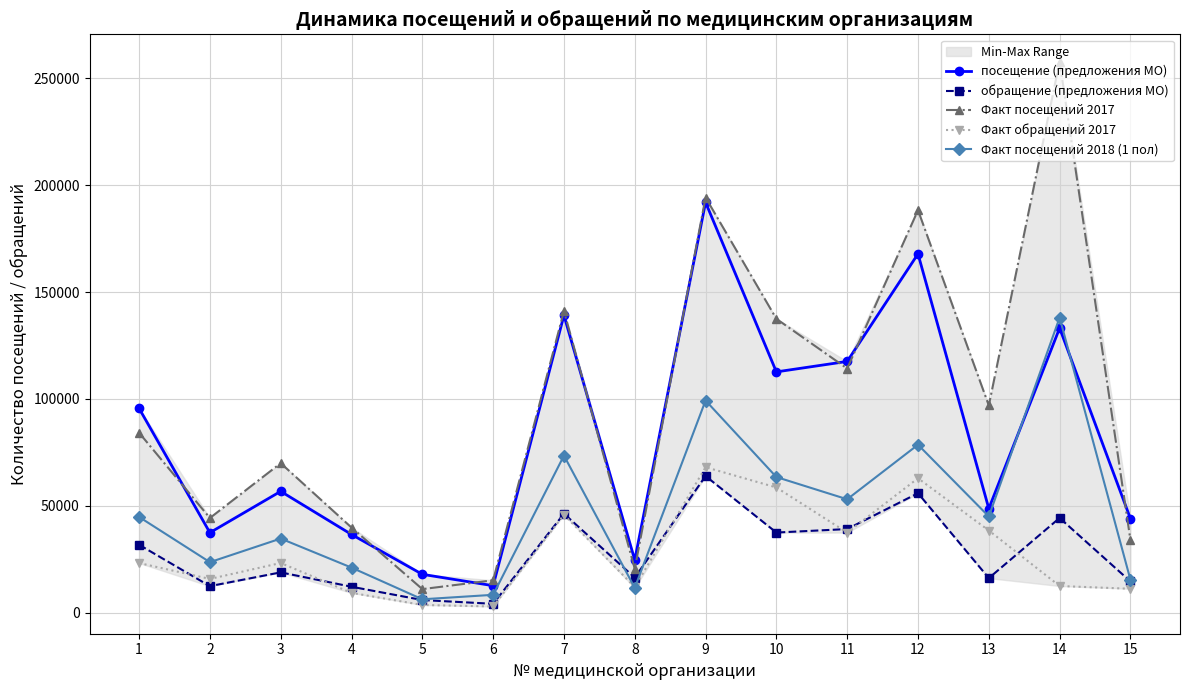

Where is the first local maximum for Факт обращений 2017?

3